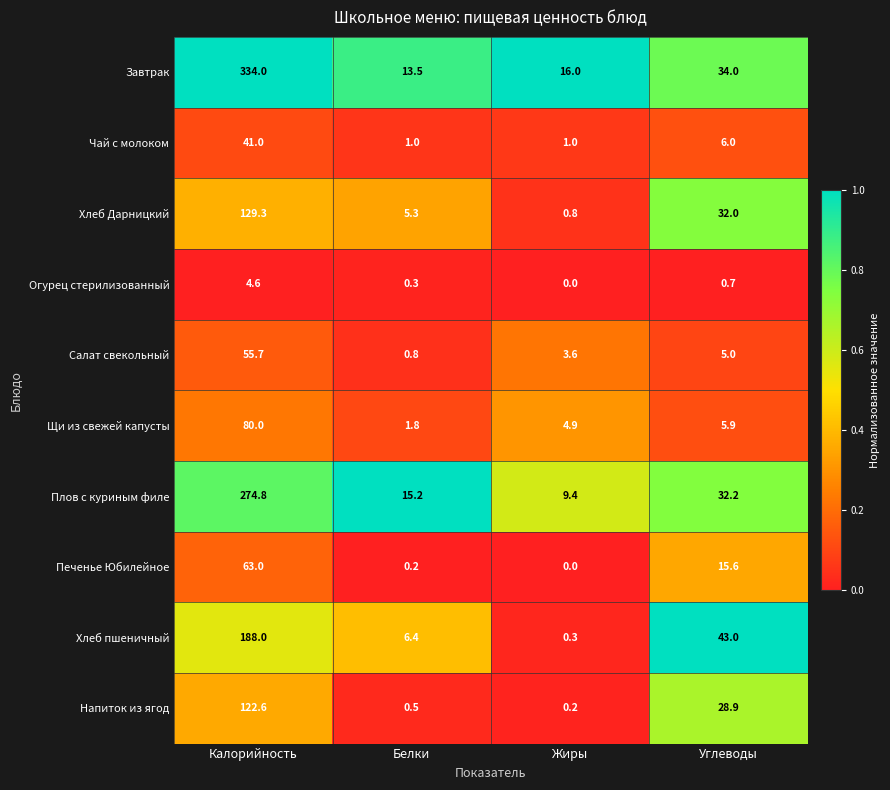

The Щи из свежей капусты series shows 1.2 at Белки. True or false?

False